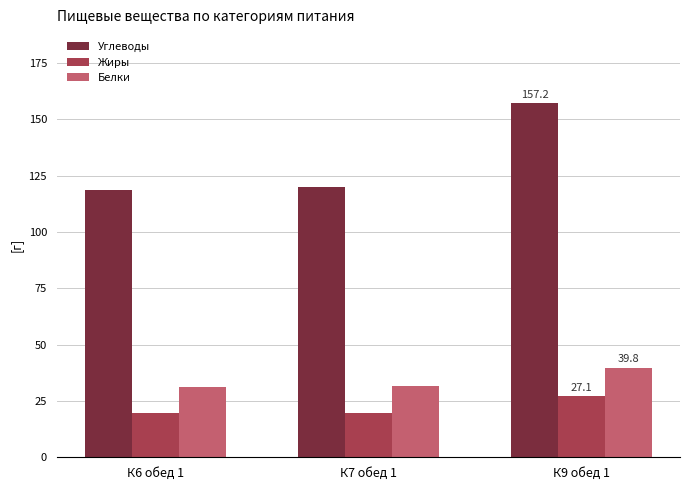

What is the difference between the highest and lowest values at К6 обед 1?

98.8